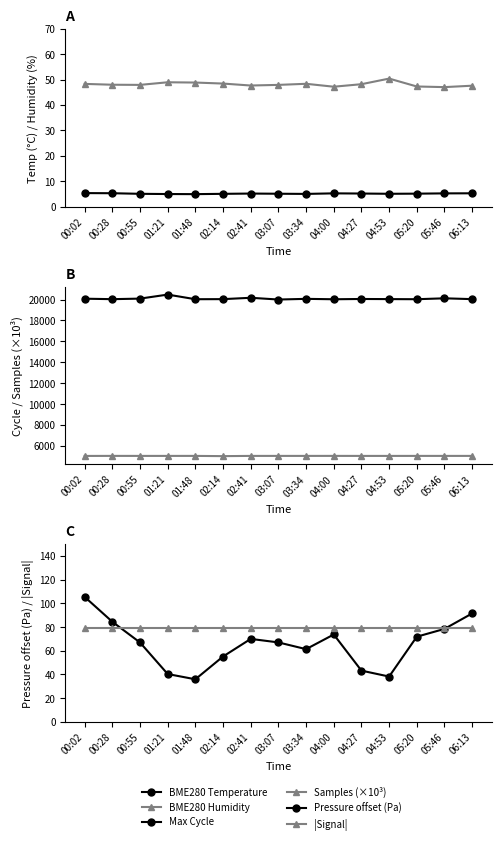

What is the sum of all Samples (×10³) values?

75519.7